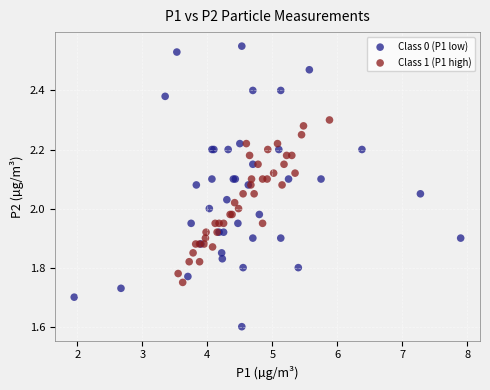

Which series contains the lowest Y value?

Class 0 (P1 low)